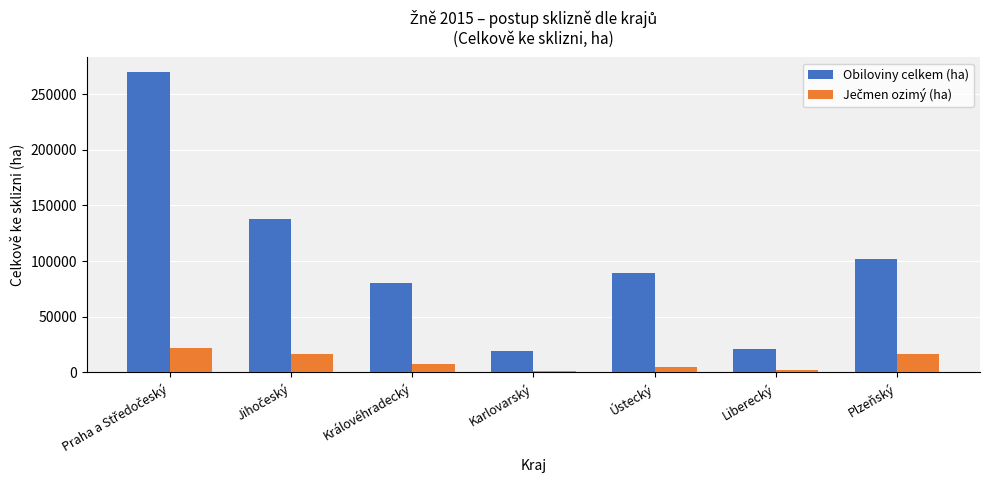

What is the value of the Obiloviny celkem (ha) bar at the 3rd from the left?

80664